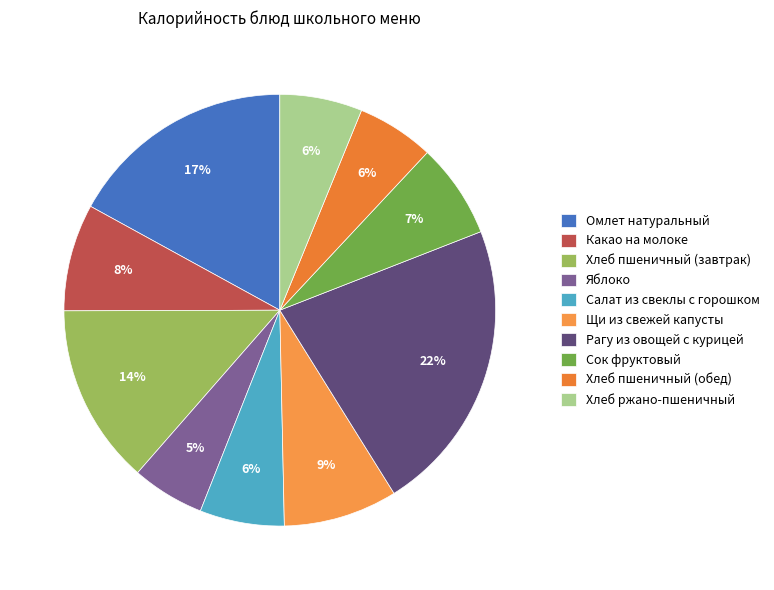

What percentage is NOT represented by Омлет натуральный?

83.0%